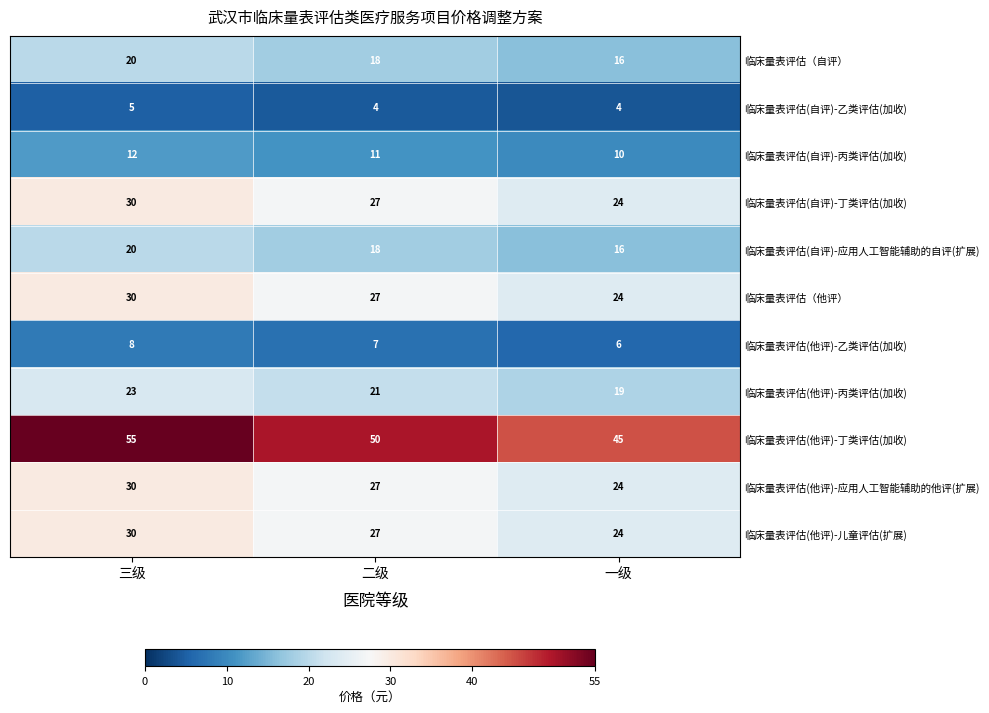

Is it true that 临床量表评估(自评)-丁类评估(加收) equals 19 at 三级?

False